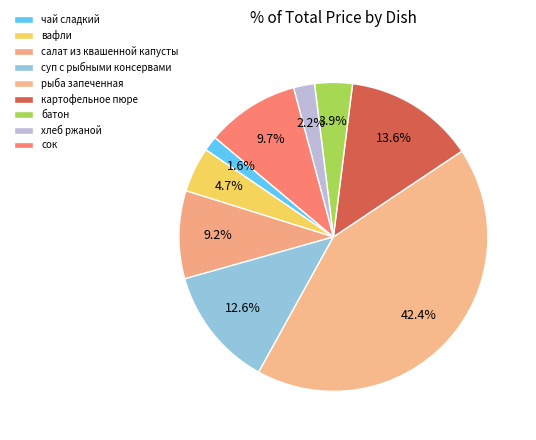

Count the number of slices in the pie.

9